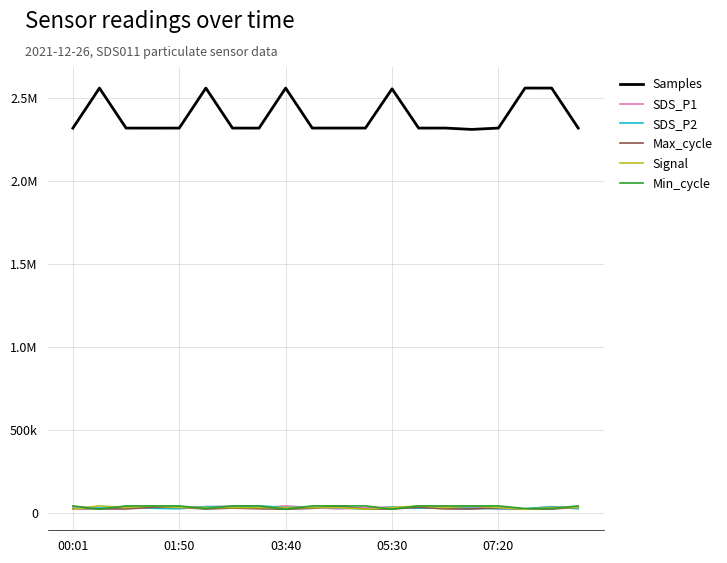

What is the maximum value shown in the chart?

2561882.0